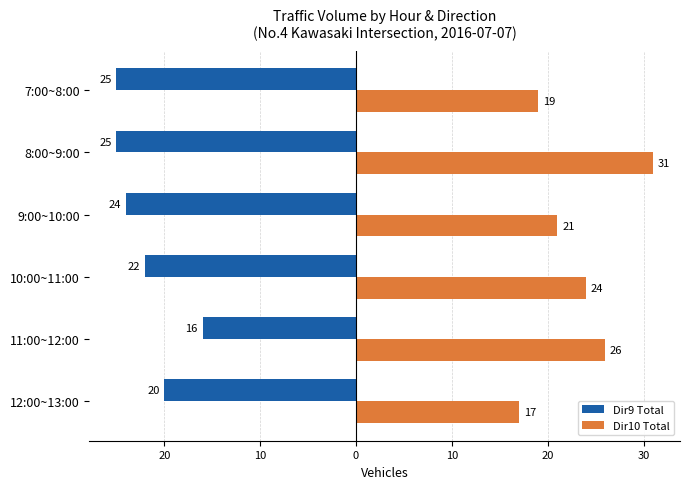

What are all the series names shown in the legend?

Dir9 Total, Dir10 Total